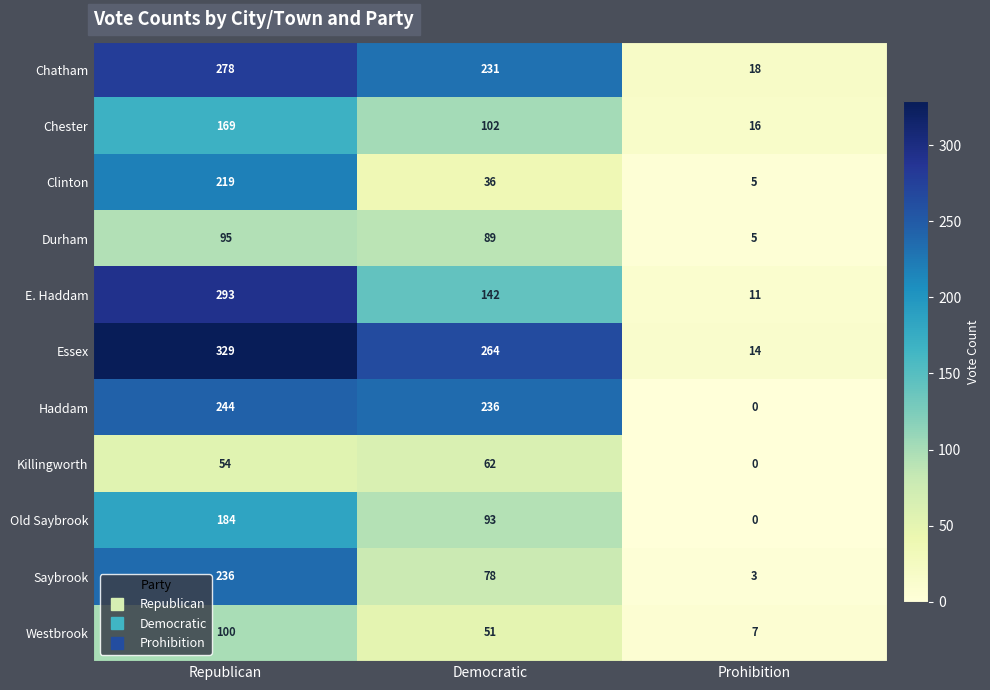

Between Republican and Democratic, which series saw the biggest shift?

Clinton